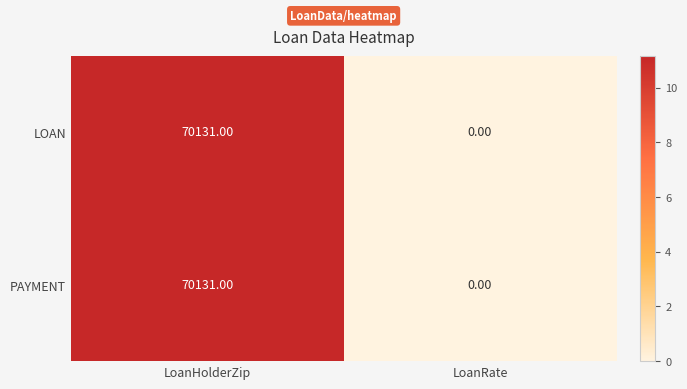

What is the sum of all PAYMENT values?

70131